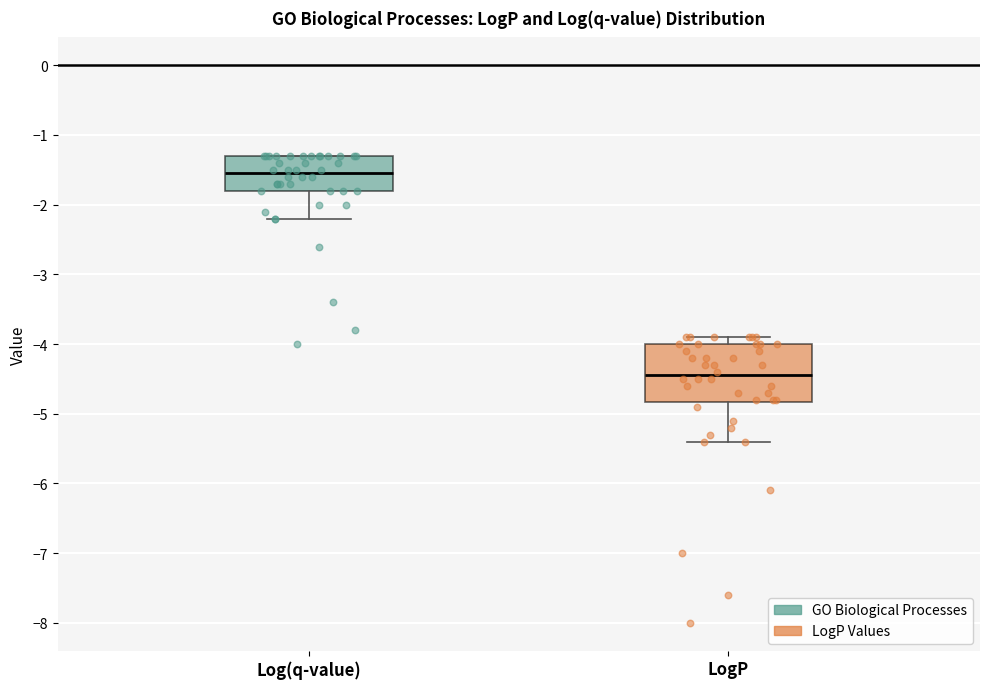

Where is the upper edge of the box for LogP on the y-axis? The values are not printed on the chart, so give them approximately, as read against the axis.

-4.0